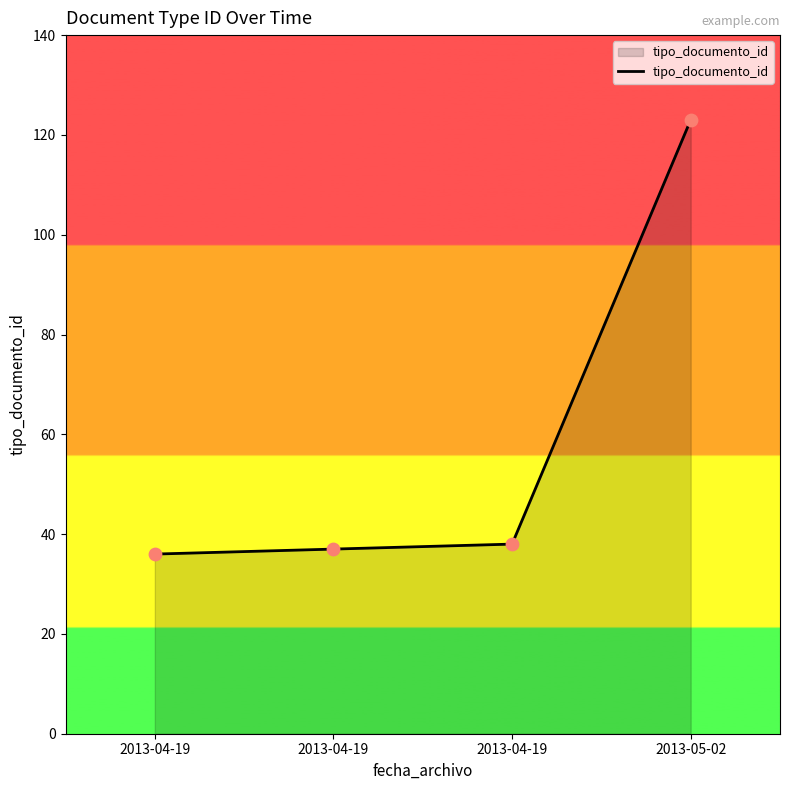

Between 2013-05-02 and 2013-04-19, which is larger?

2013-05-02